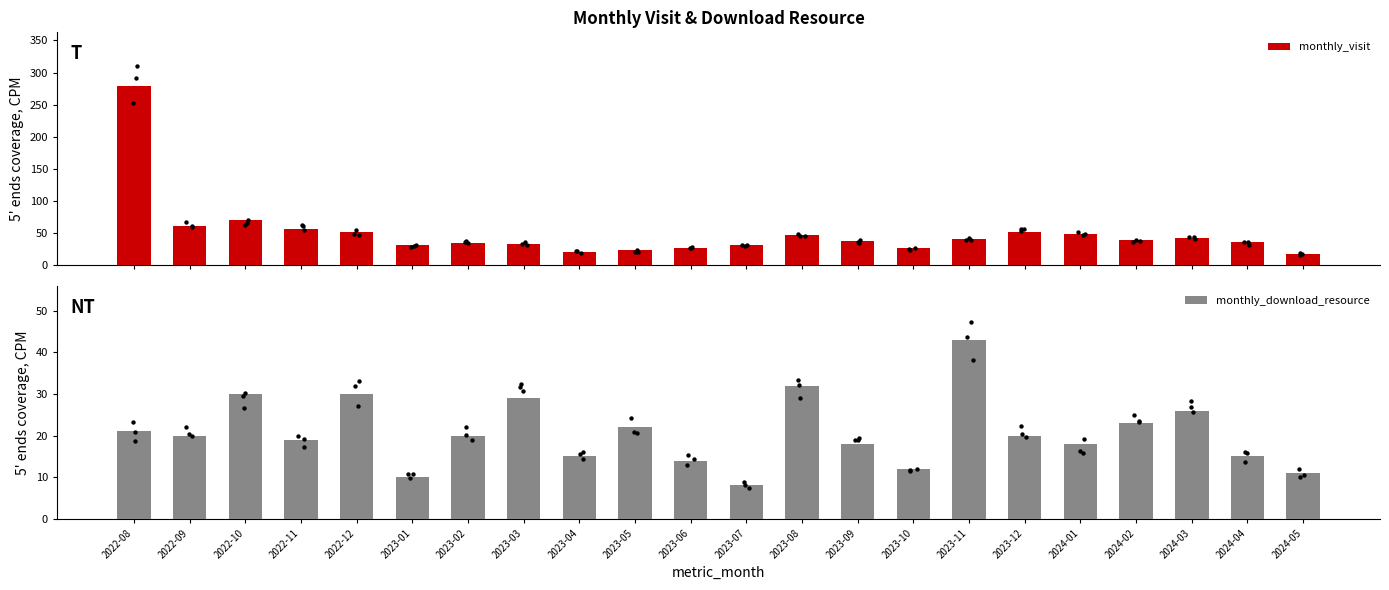

What are all the series names shown in the legend?

monthly_visit, monthly_download_resource